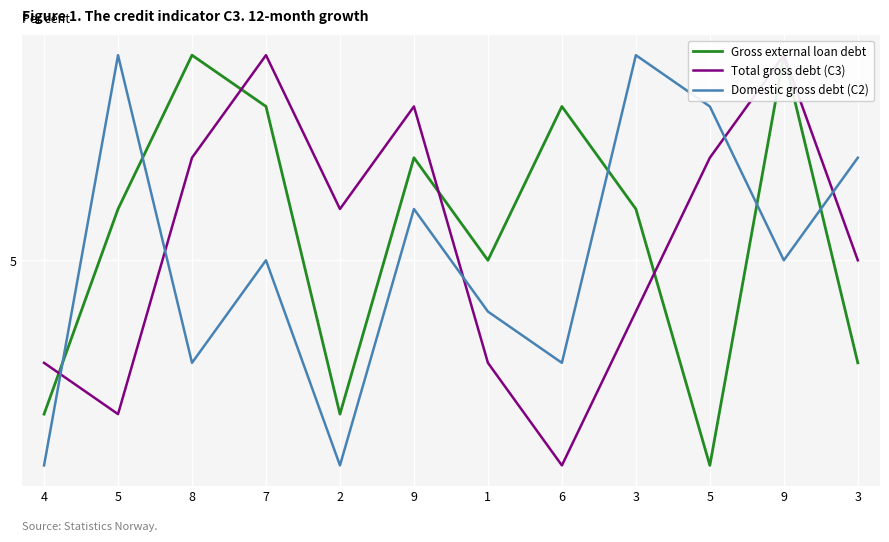

What is the label of the 12th point from the left?

3